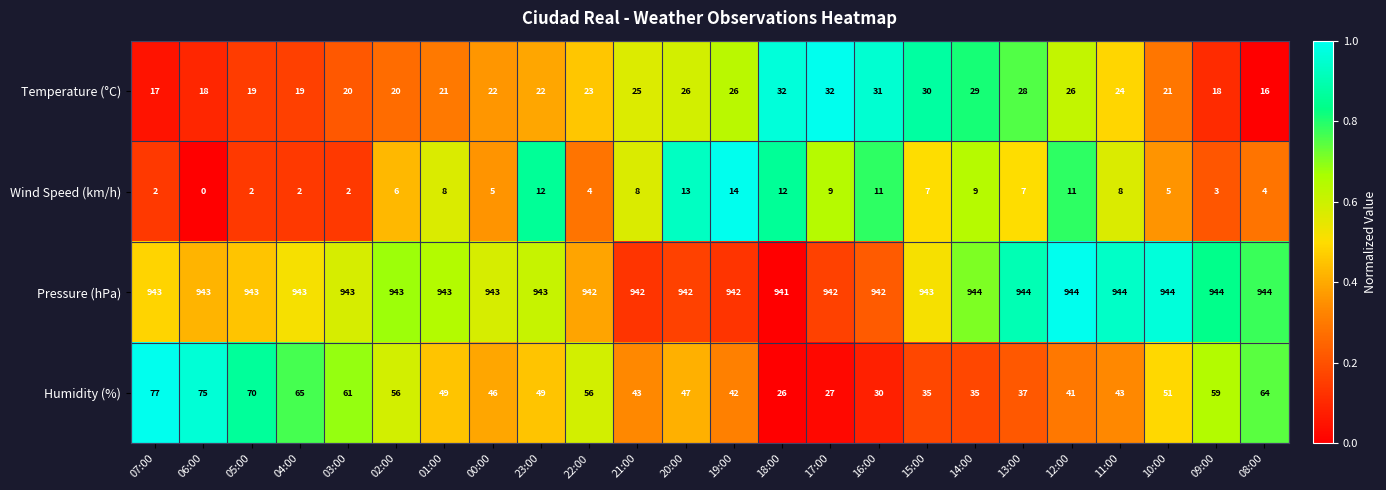

What is the total value across all series at 20:00?

1028